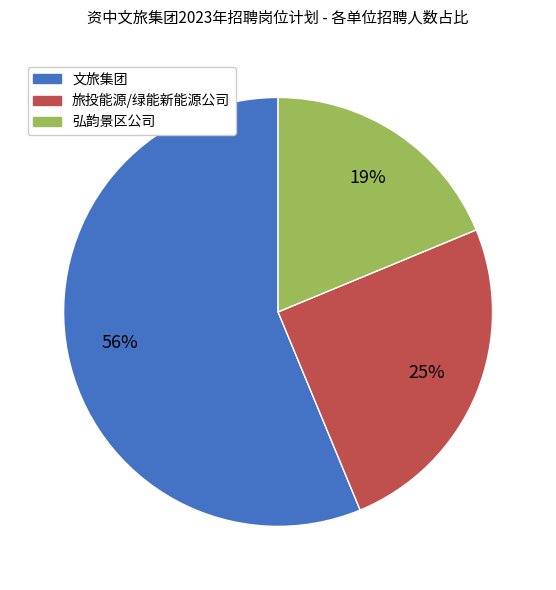

To the nearest percent, what is the average slice percentage?

33%